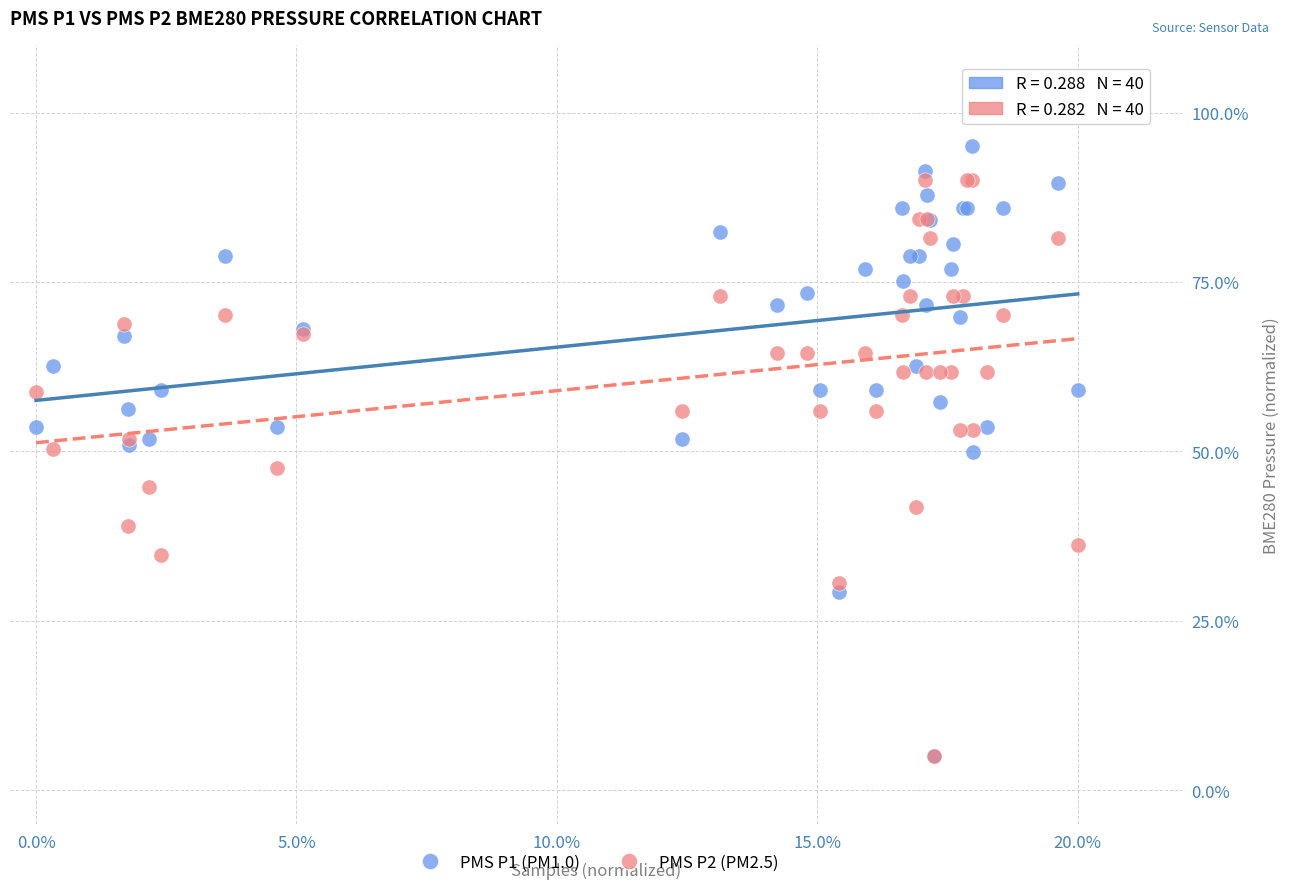

What are all the series names shown in the legend?

PMS P1 (PM1.0), PMS P2 (PM2.5)